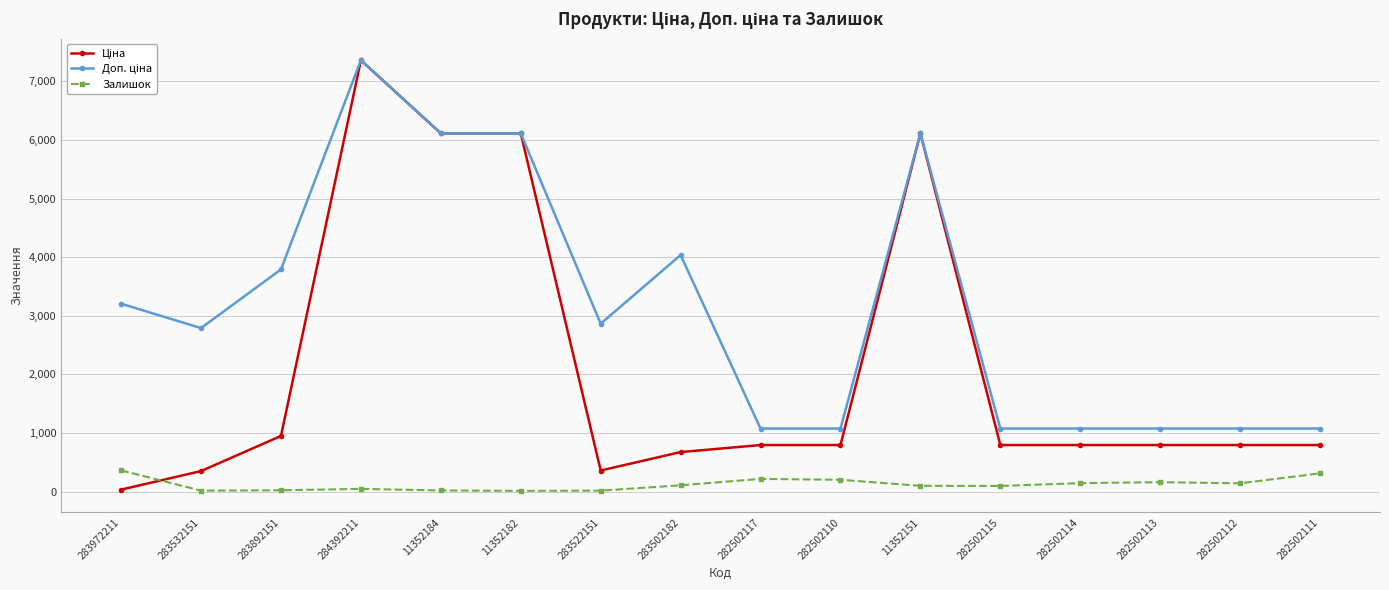

What is the spread (max minus min) of values at 282502117?

859.6